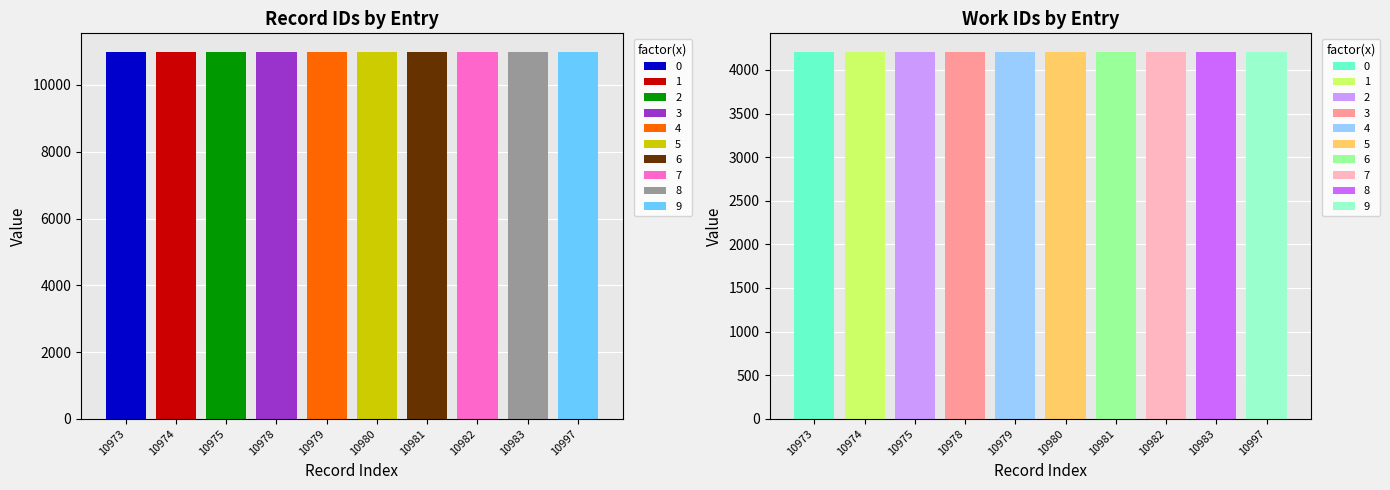

List the series in order of their overall mean, lowest first.

work_id, id